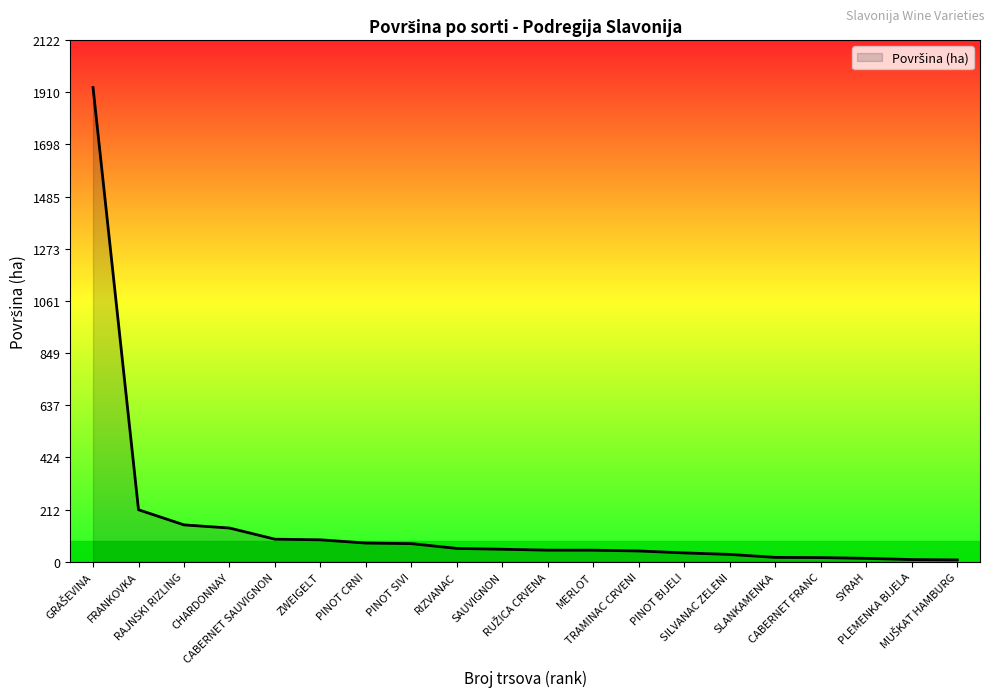

What is the maximum value shown in the chart?

1929.0